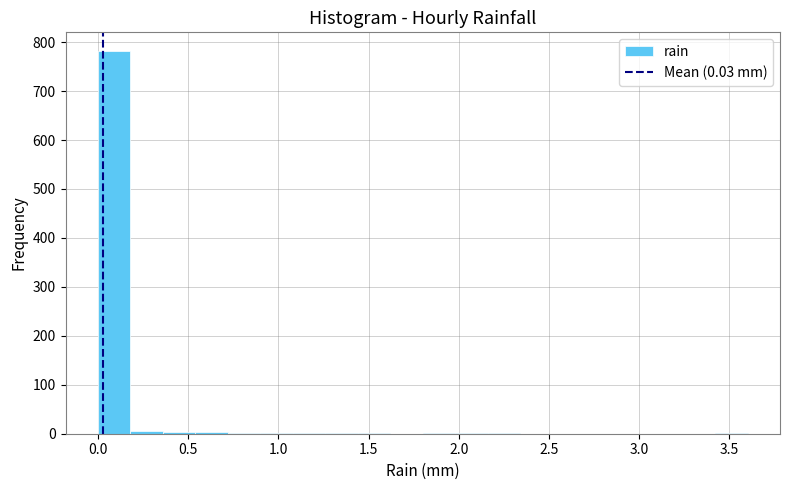

Read against the x-axis, roughly where is the centre of the tallest bar?

0.10